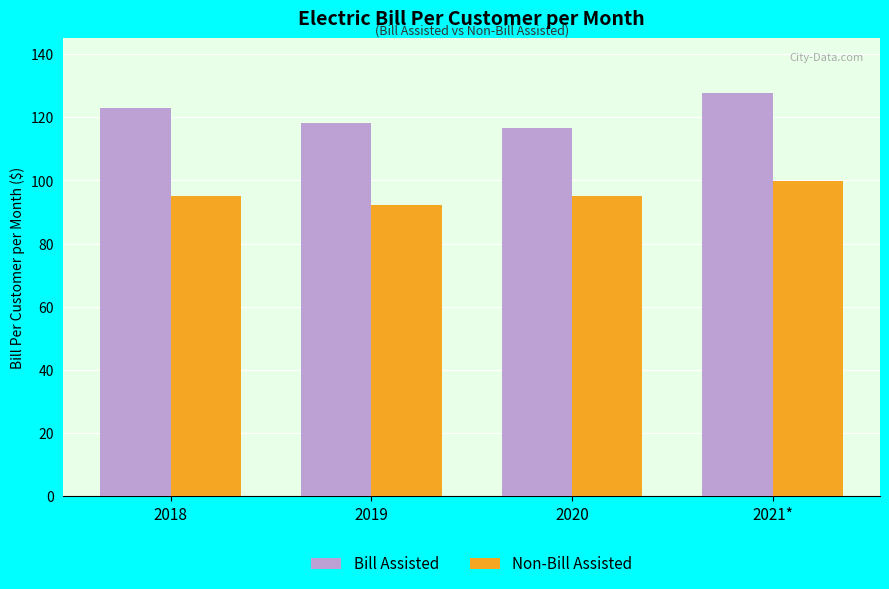

The value of Bill Assisted at 2021* is 127.7. True or false?

True